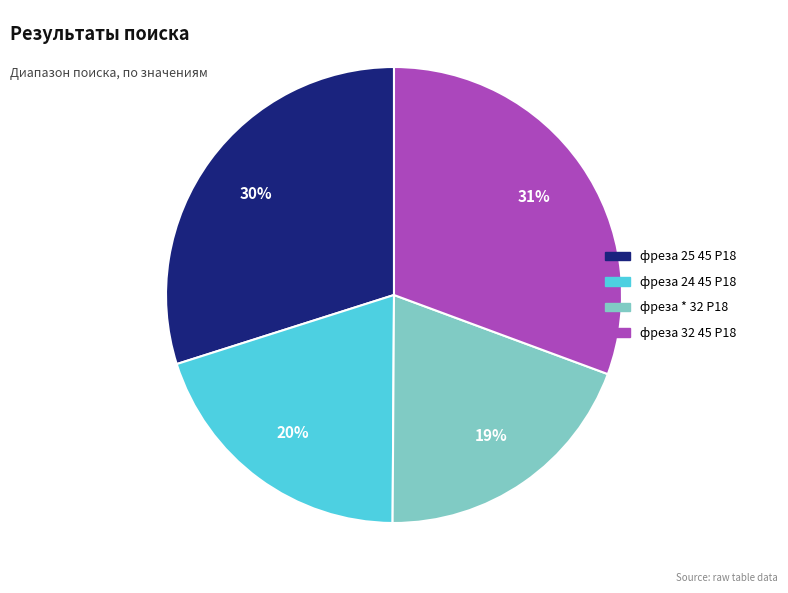

How many segments does this pie chart have?

4